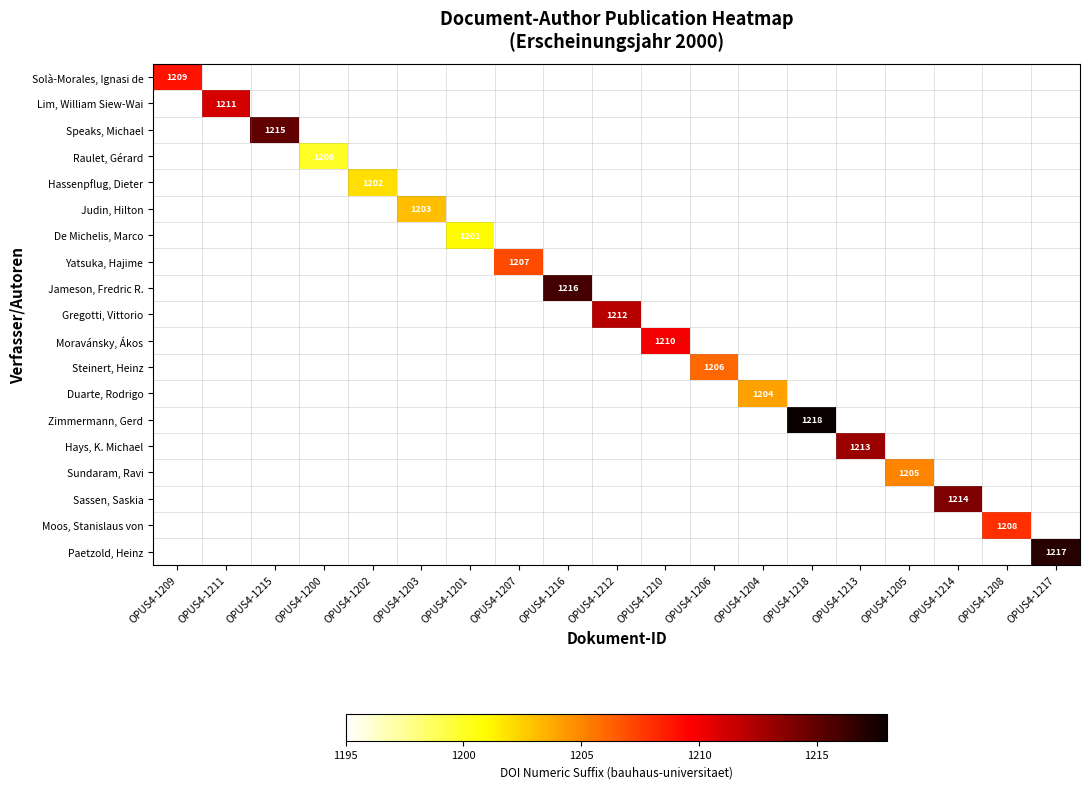

The value of Lim, William Siew-Wai at OPUS4-1204 is 1195. True or false?

True